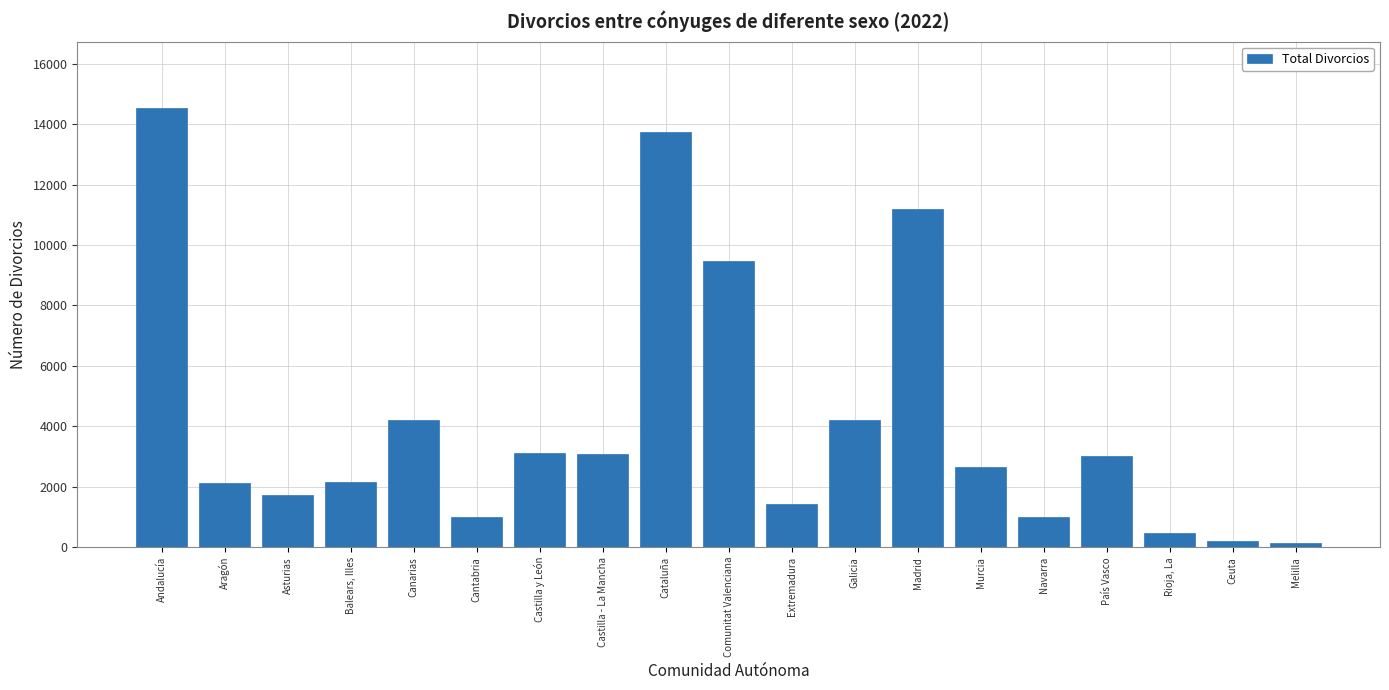

What is the label of the 3rd bar from the right?

Rioja, La